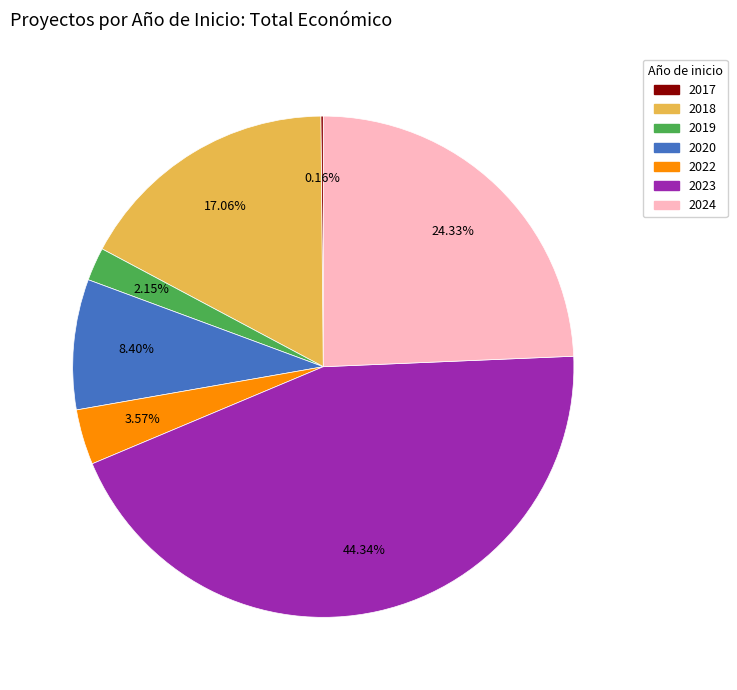

Is there any slice that represents more than half of the pie?

No